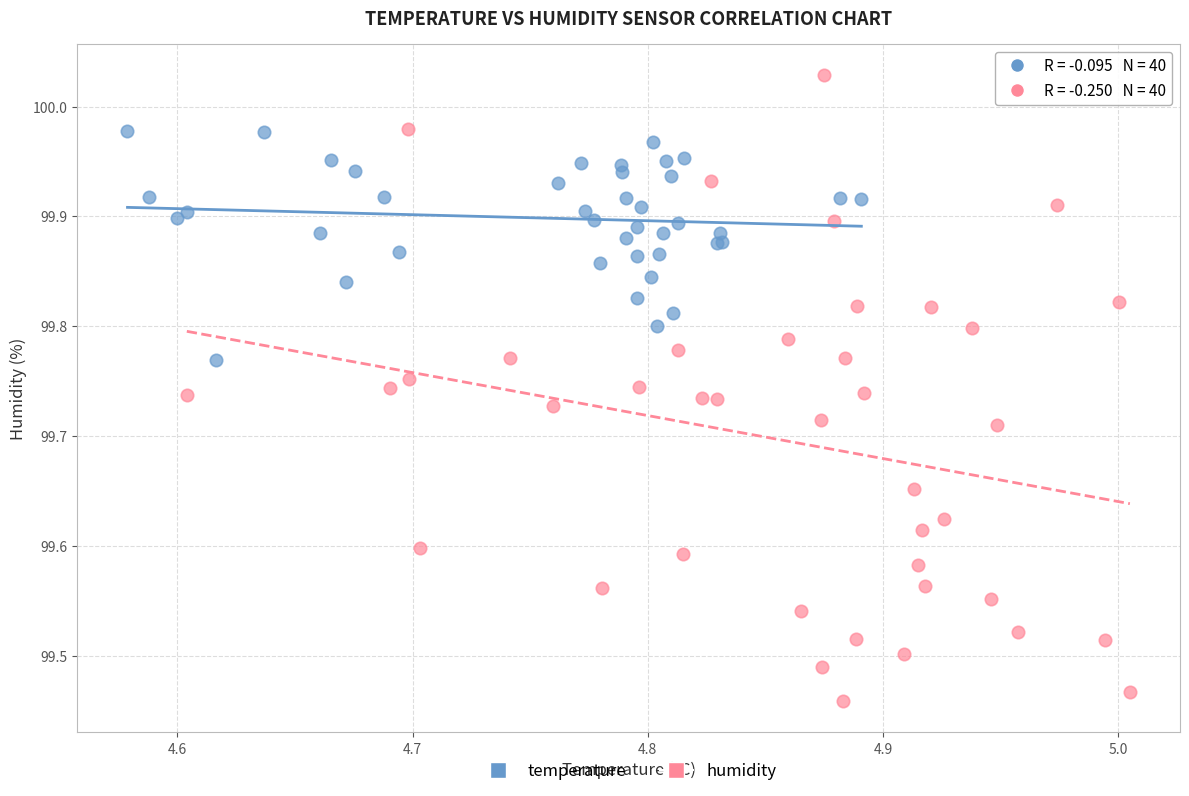

Which series reaches the maximum Y coordinate?

humidity